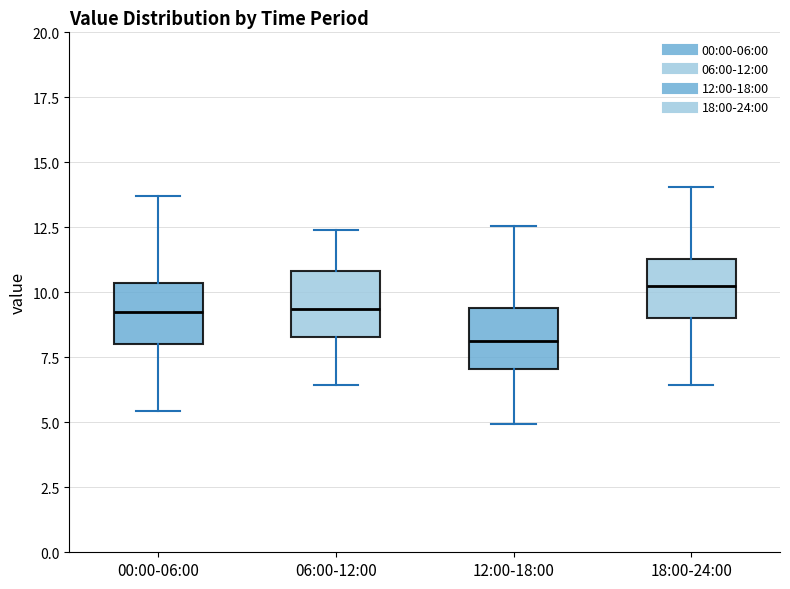

Which box's median line is the lowest?

12:00-18:00